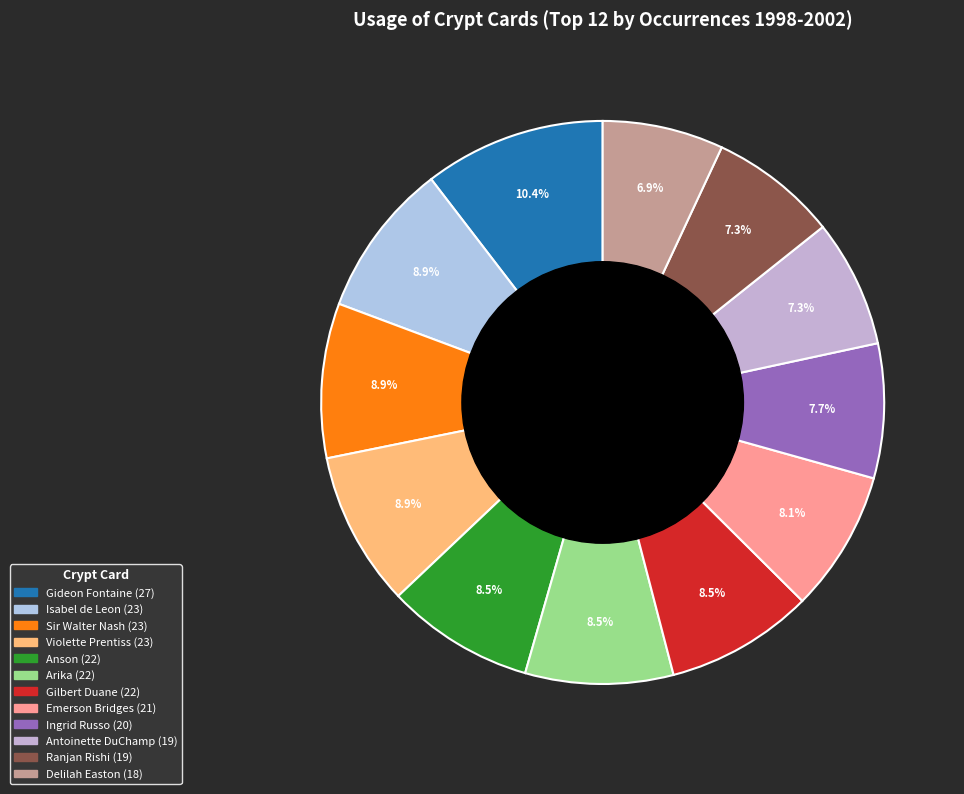

Is it true that Isabel de Leon is 21% of the pie?

False